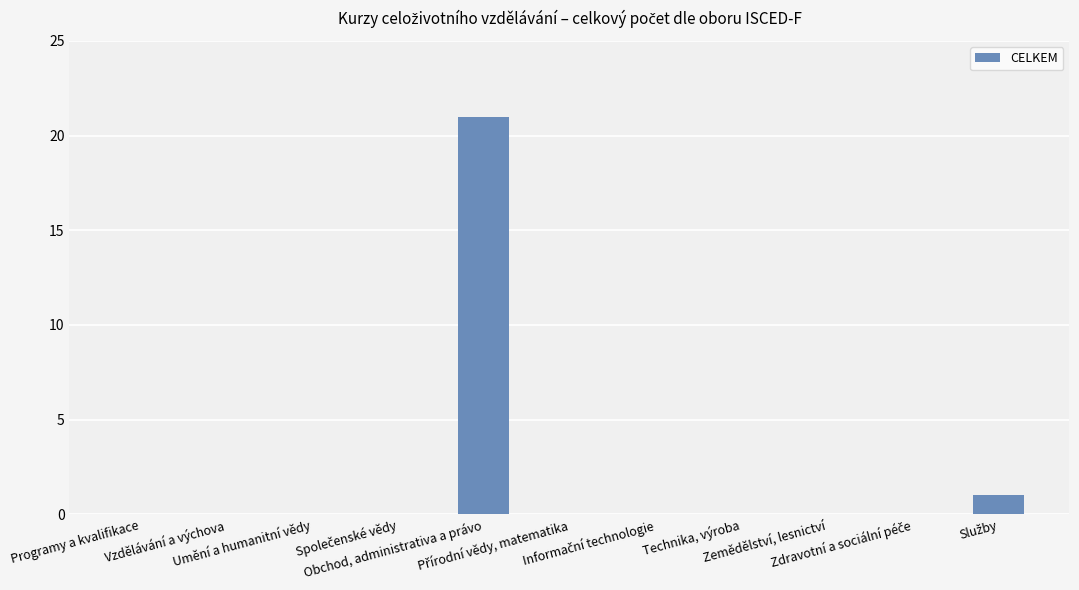

How many series are shown in this chart?

1